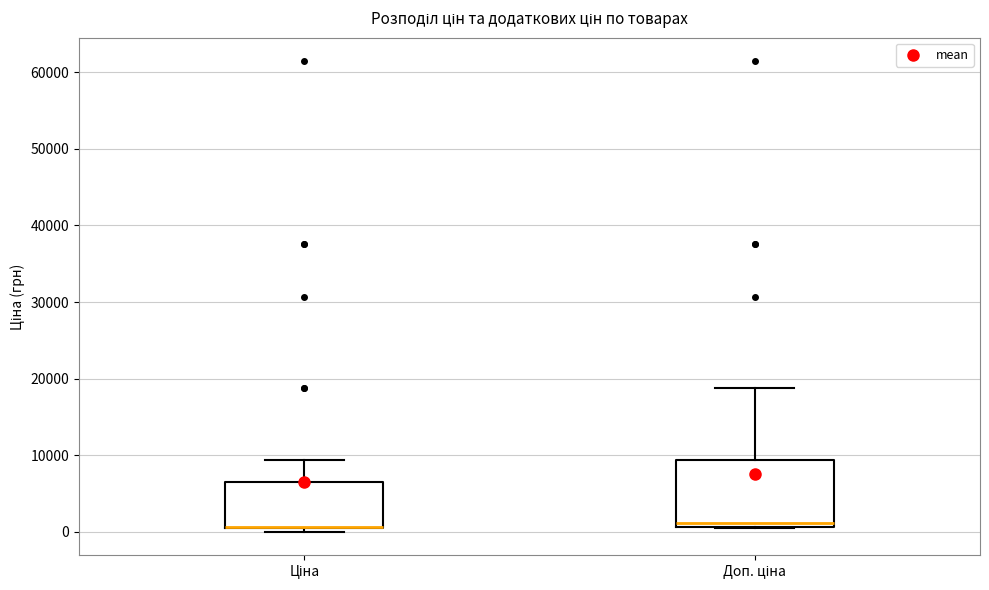

Comparing the boxes themselves (not the whiskers), which one is the tallest?

Доп. ціна